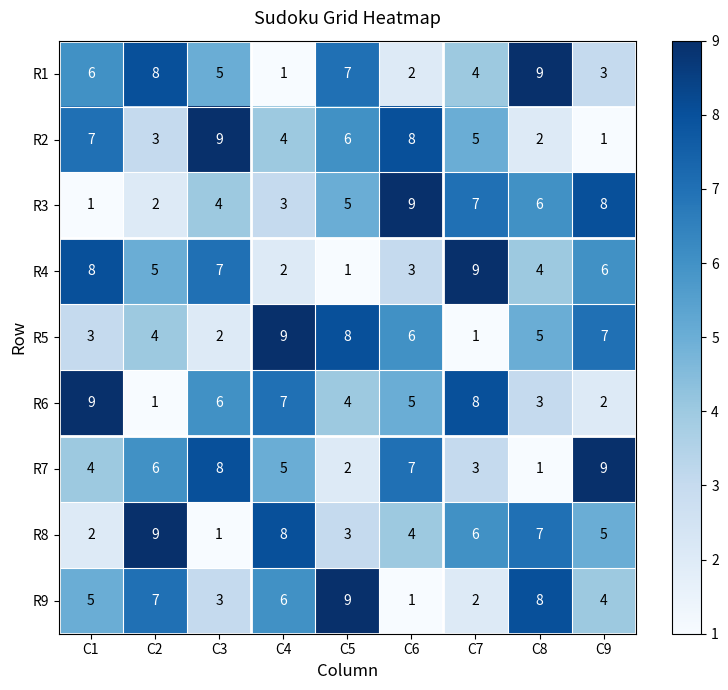

What is the greatest value displayed?

9